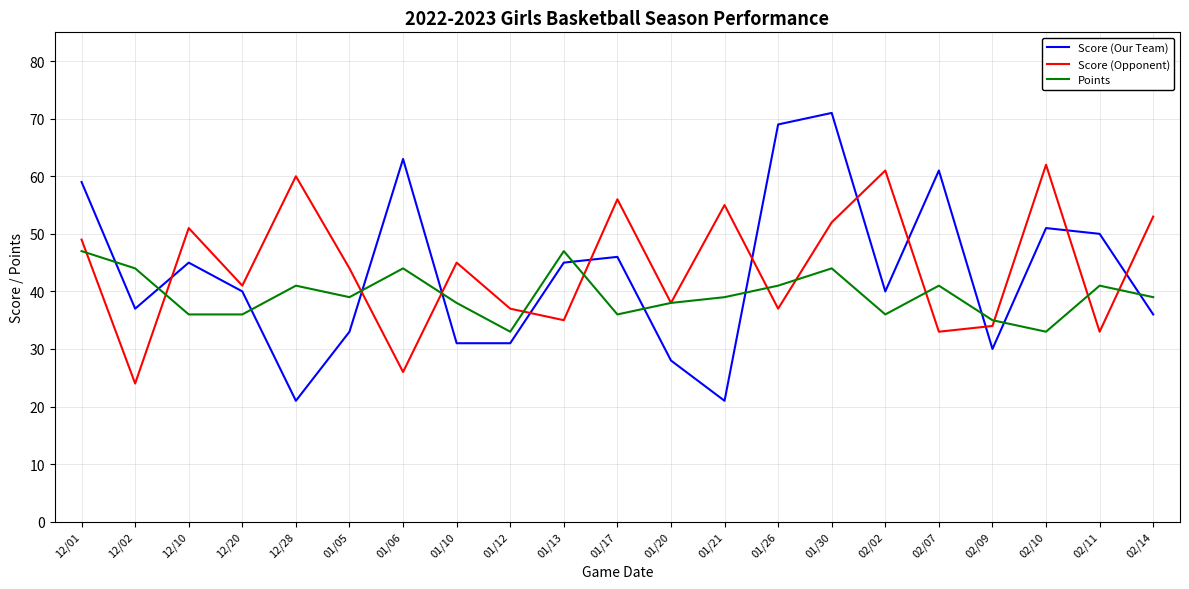

What is the minimum value shown in the chart?

21